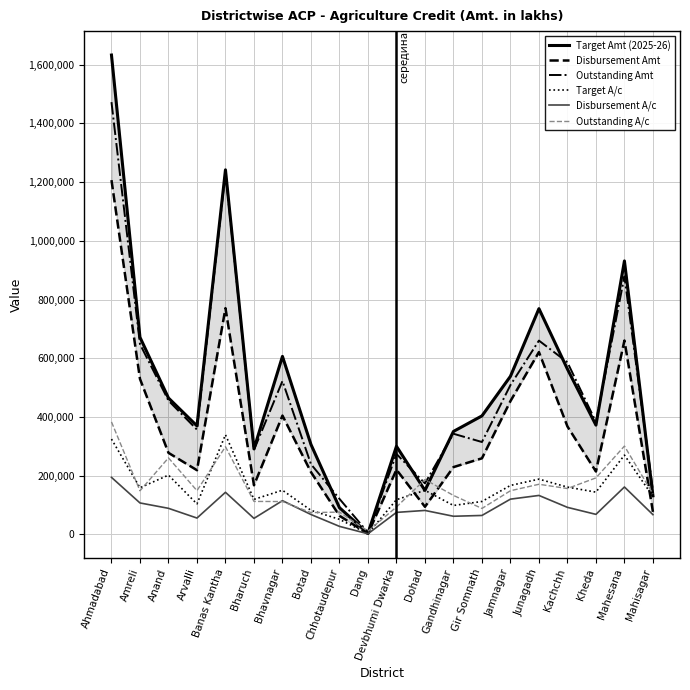

What is the difference between the highest and lowest values at Dang?

9029